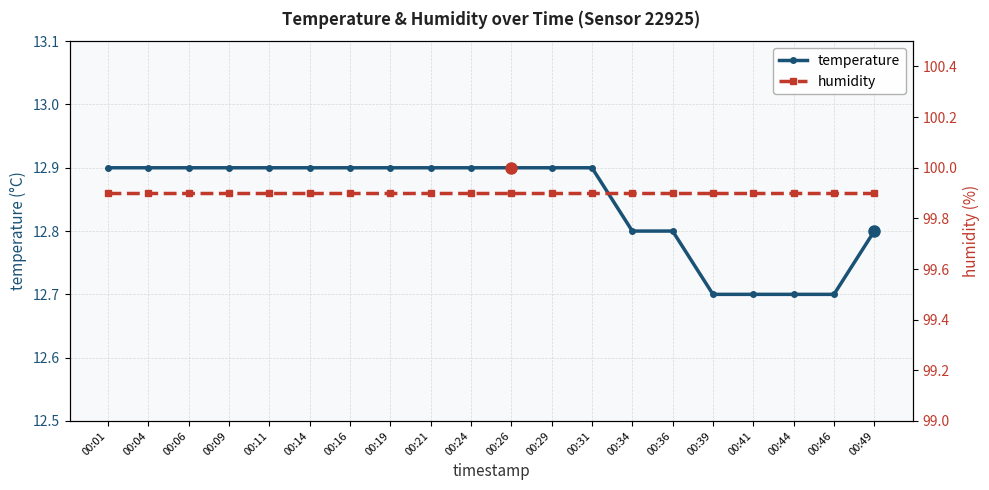

Is the value of temperature at 00:34 greater than the value of humidity at 00:39?

No